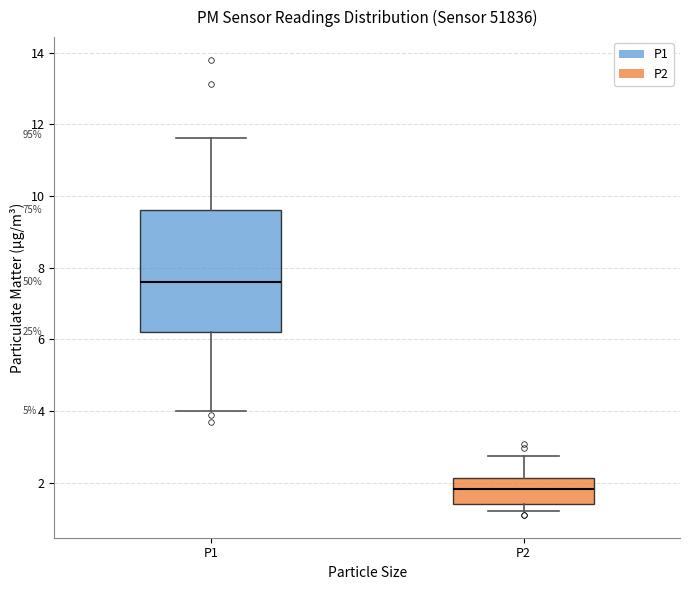

Reading left to right, transcribe this box plot: for each box, give where its median line is, the range the box spans, and where its two whiskers end, as read against the y-axis. The values are not printed on the chart, so give them approximately, as read against the axis.

P1: median 7.6, box 6.2 to 9.6, whiskers 4.0 to 11.6
P2: median 1.8, box 1.4 to 2.2, whiskers 1.2 to 2.8